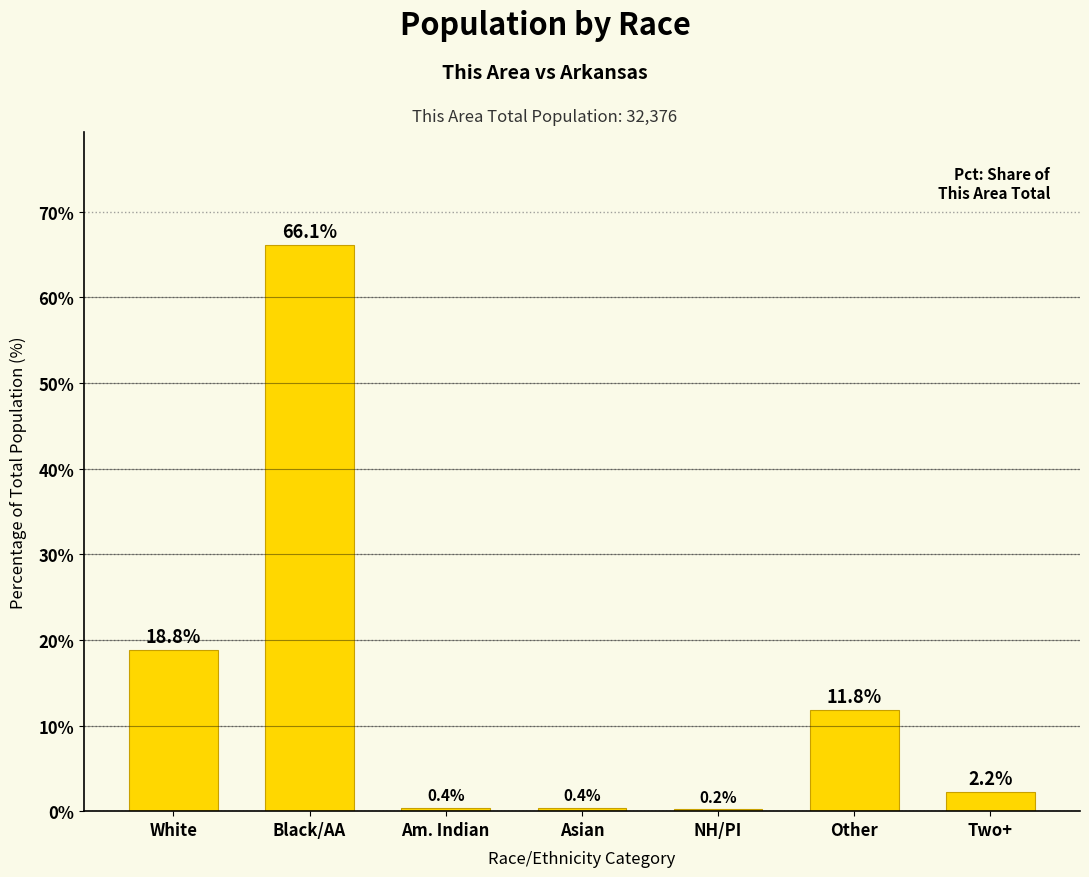

What is the approximate value at NH/PI?

0.2